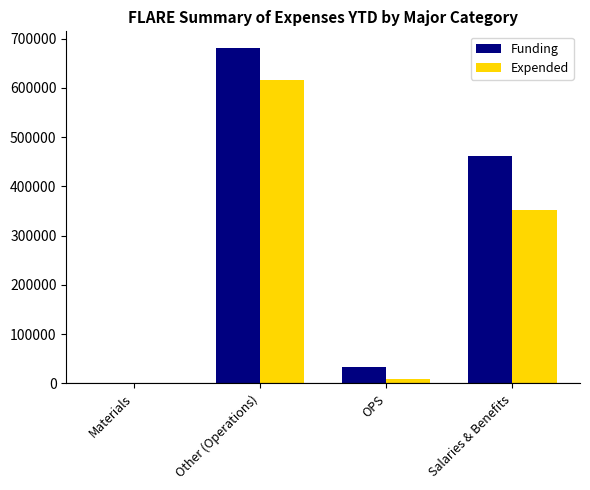

The value of Funding at Materials is 0. True or false?

True